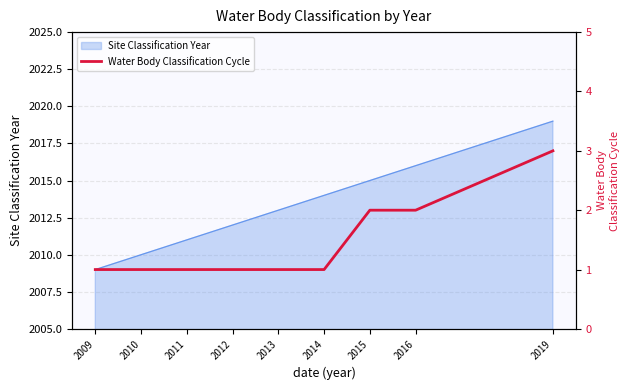

Reading left to right, transcribe all the data shown in this chart.

1	1	1	1	1	1	2	2	3